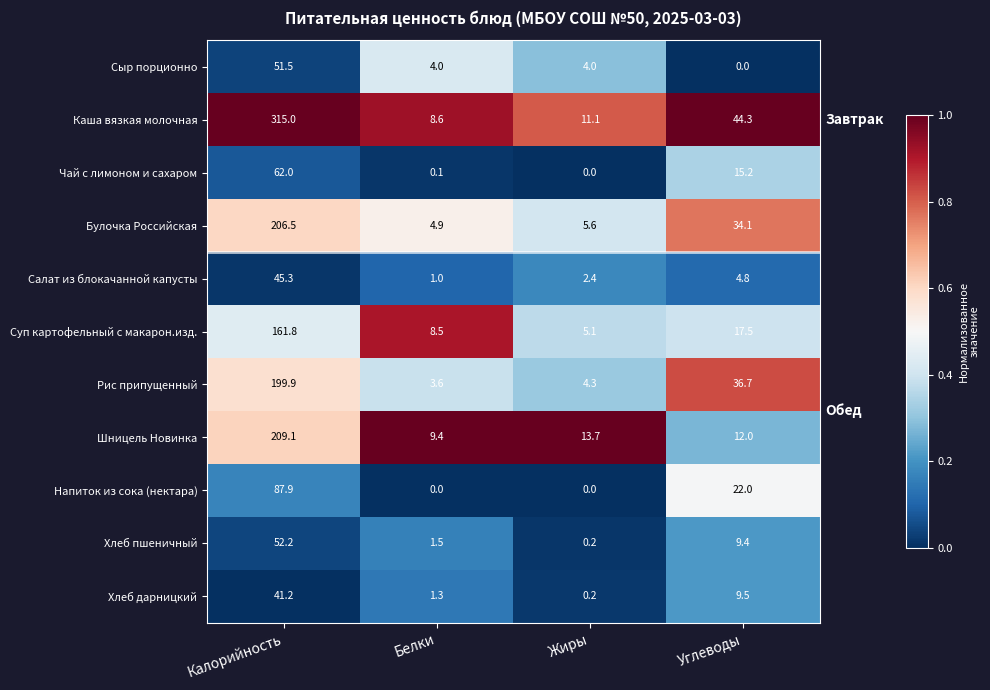

True or false: Сыр порционно has a value of 4.0 at Жиры.

True